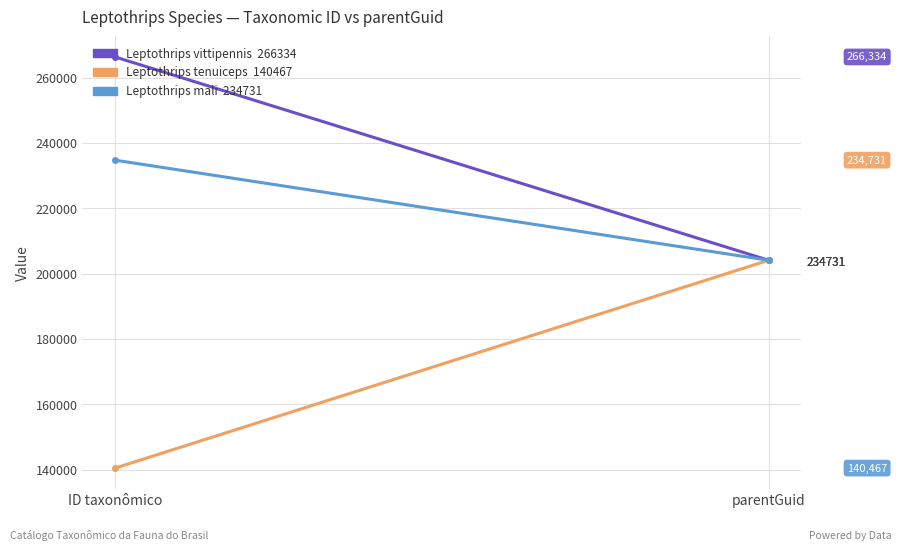

Rank the categories by Leptothrips tenuiceps value from lowest to highest.

ID taxonômico, parentGuid